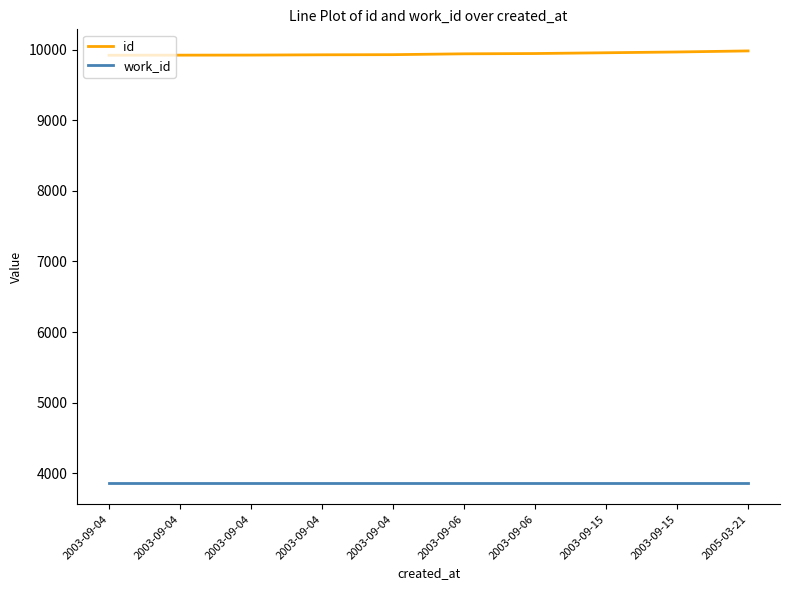

What are all the series names shown in the legend?

id, work_id